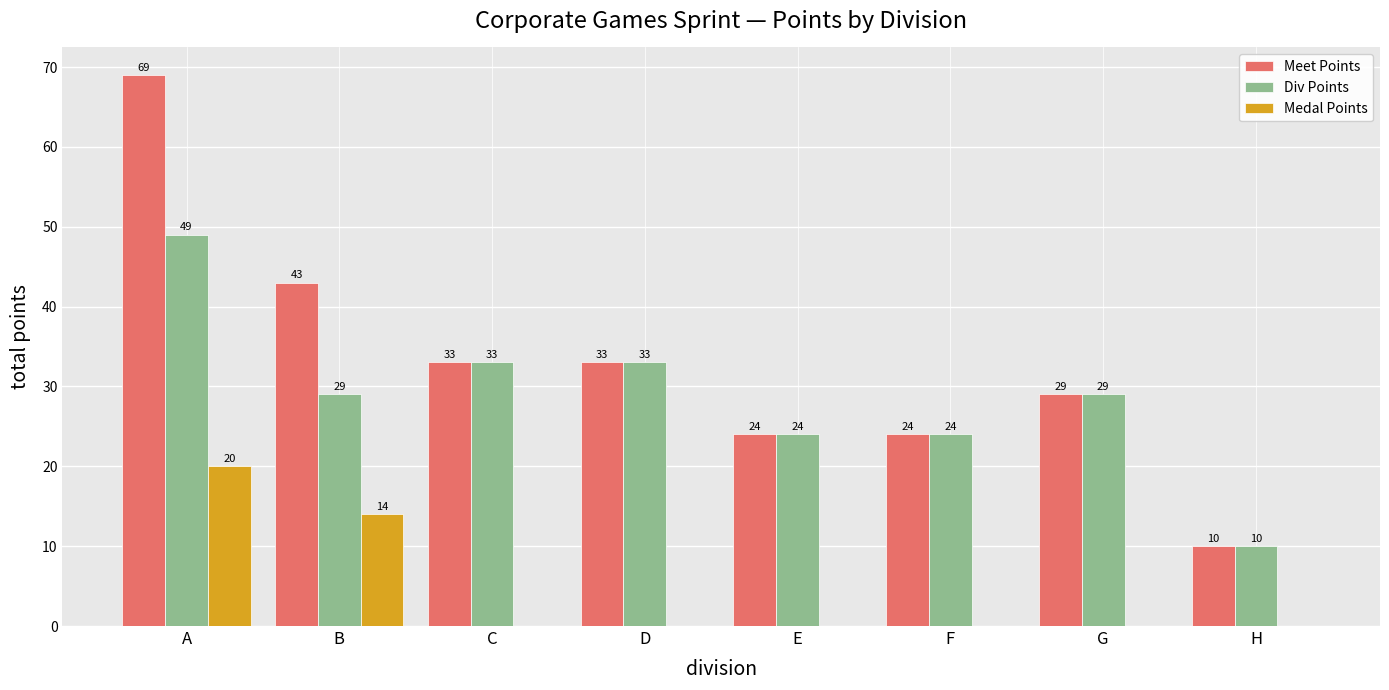

What is the maximum value shown in the chart?

69